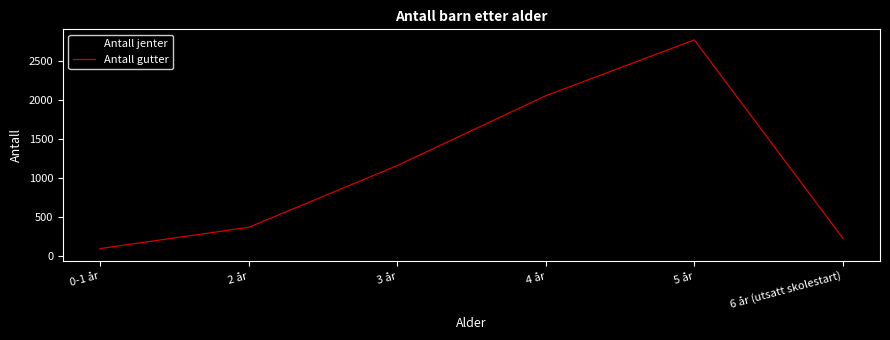

List the series in order of their overall mean, lowest first.

Antall jenter, Antall gutter